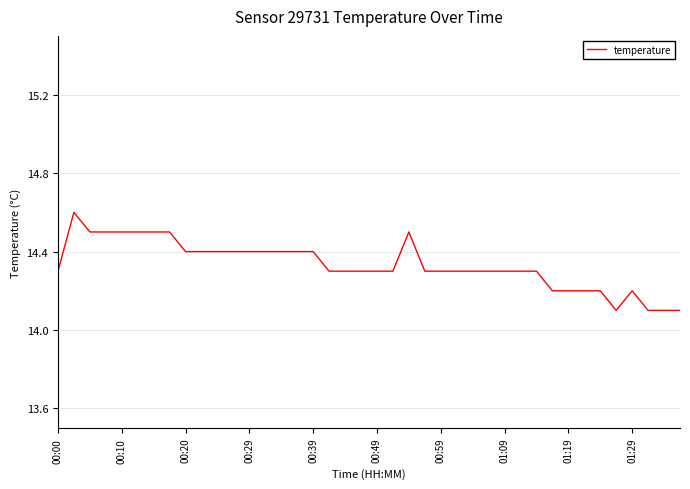

What is the minimum value shown in the chart?

14.1